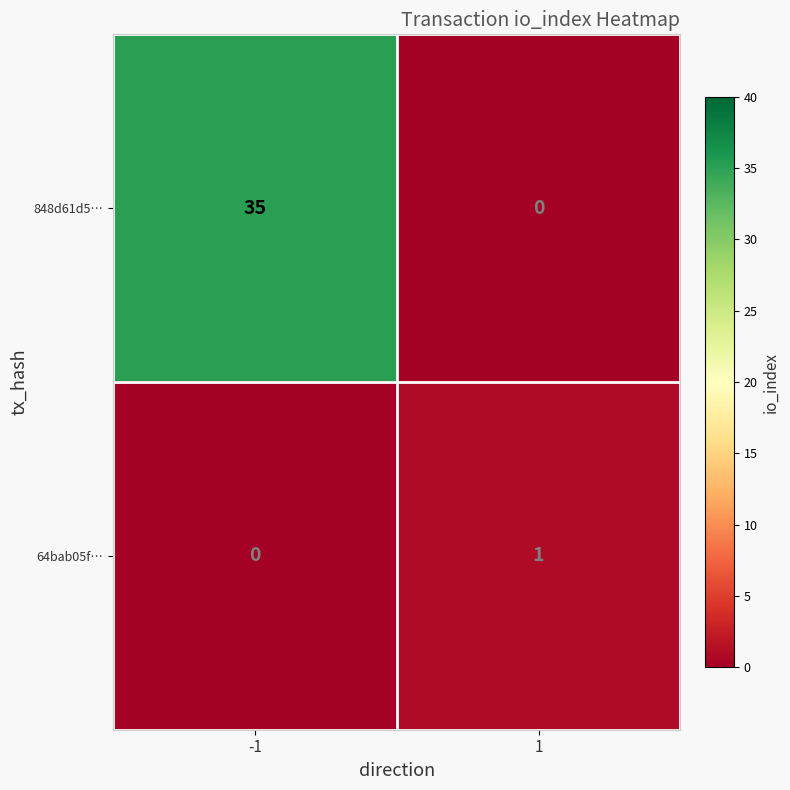

Which series changed the most between -1 and 1?

848d61d5…